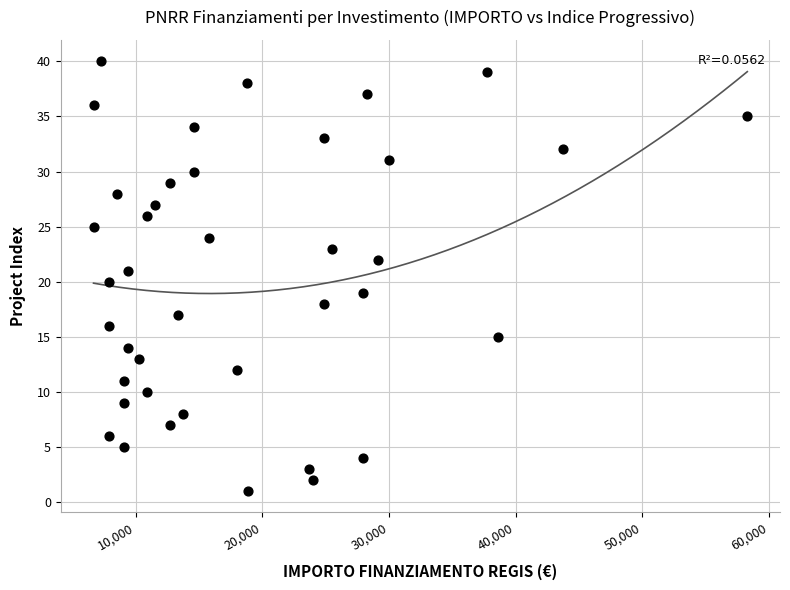

What is the range of Y values (max minus min)?

39